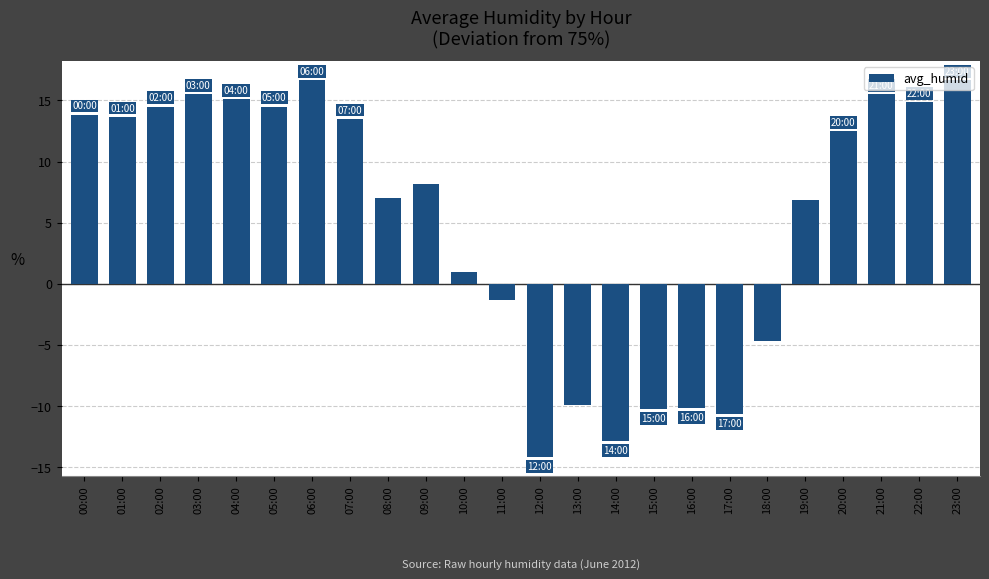

What is the average value?

5.2